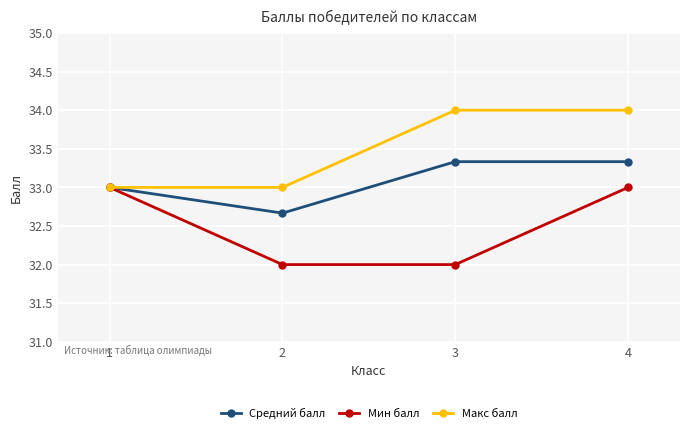

The Мин балл series shows 58.2 at 1. True or false?

False